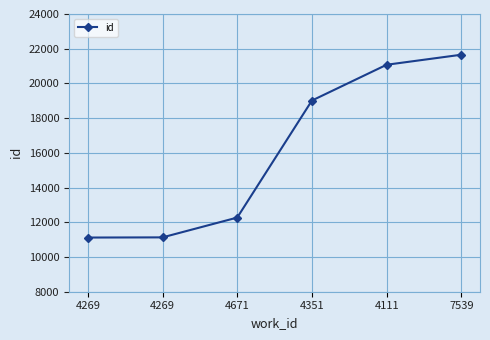

At which label does the data first exceed 19014?

4111